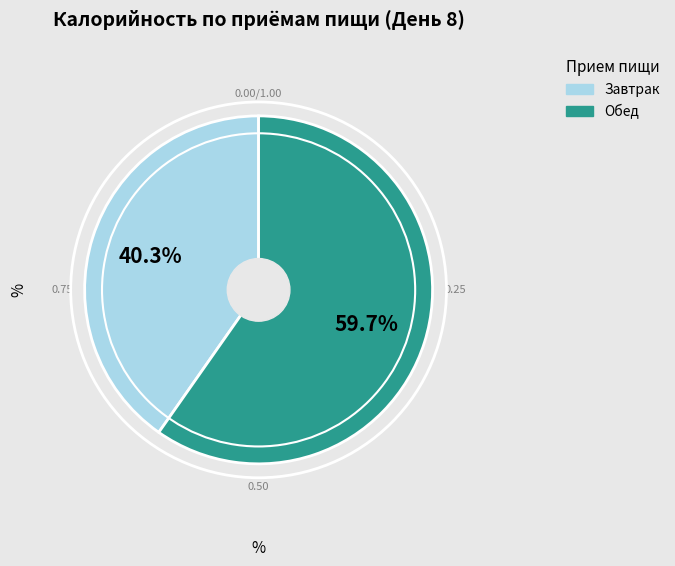

Approximately how many times larger is the value at Завтрак compared to Обед?

0.7